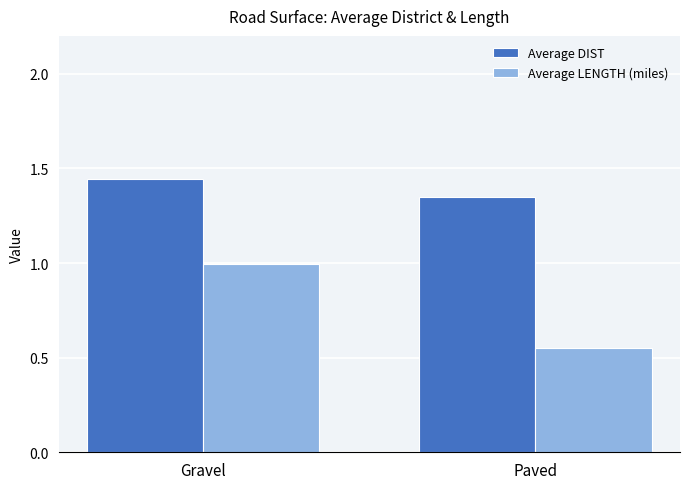

How many bars are there in total?

4